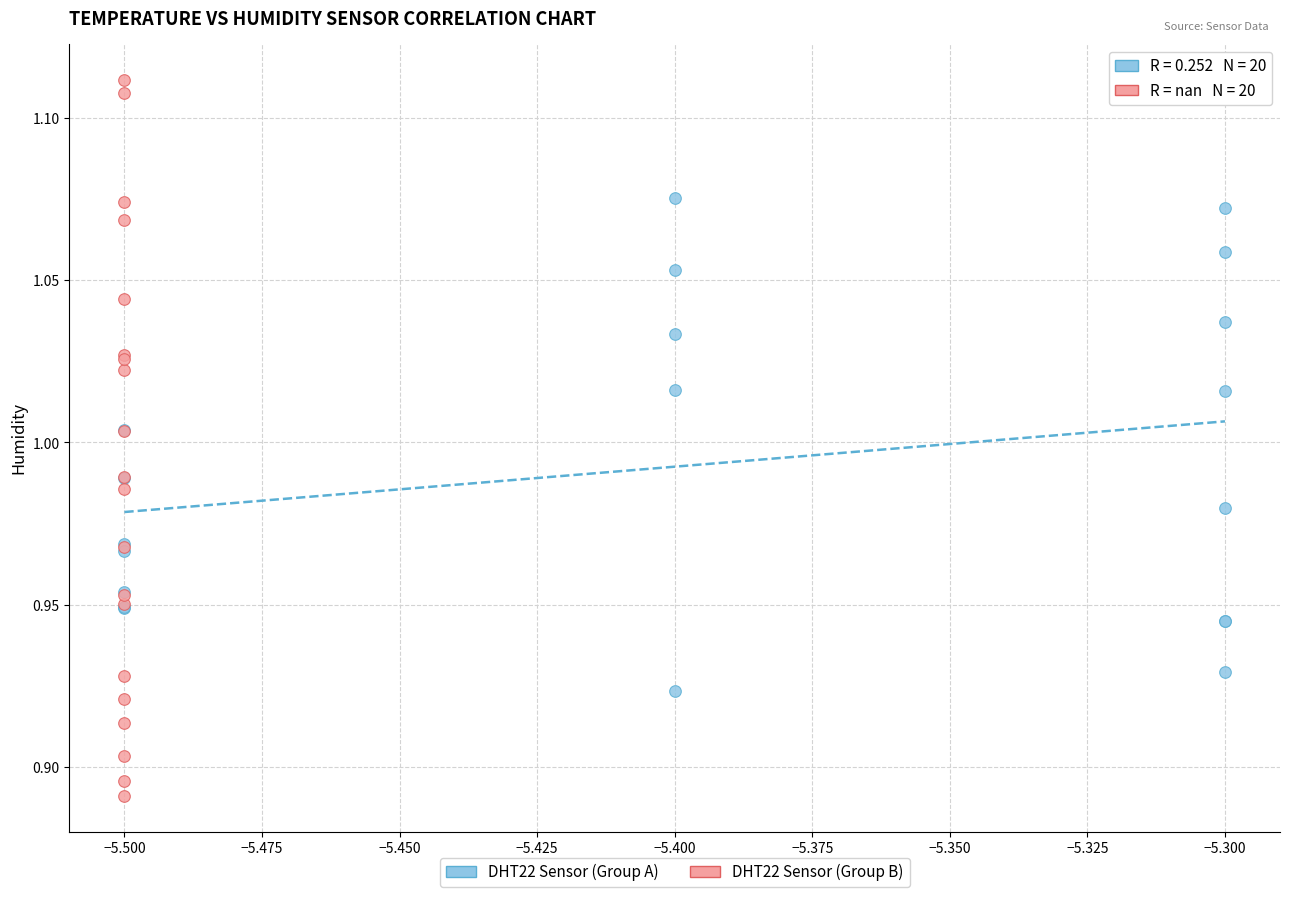

Which series reaches the minimum Y coordinate?

DHT22 Sensor (Group B)